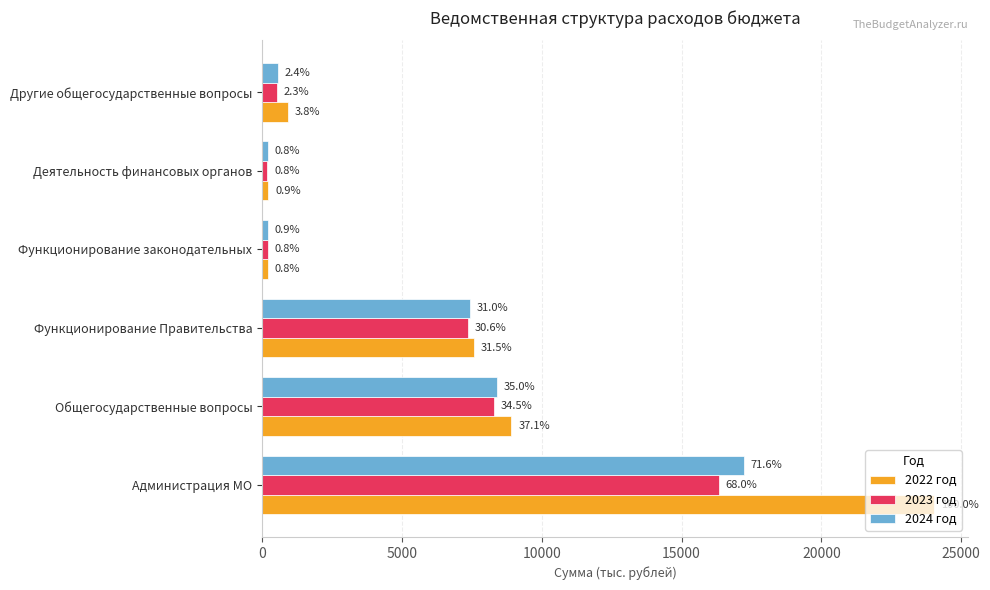

What are all the series names shown in the legend?

2022 год, 2023 год, 2024 год